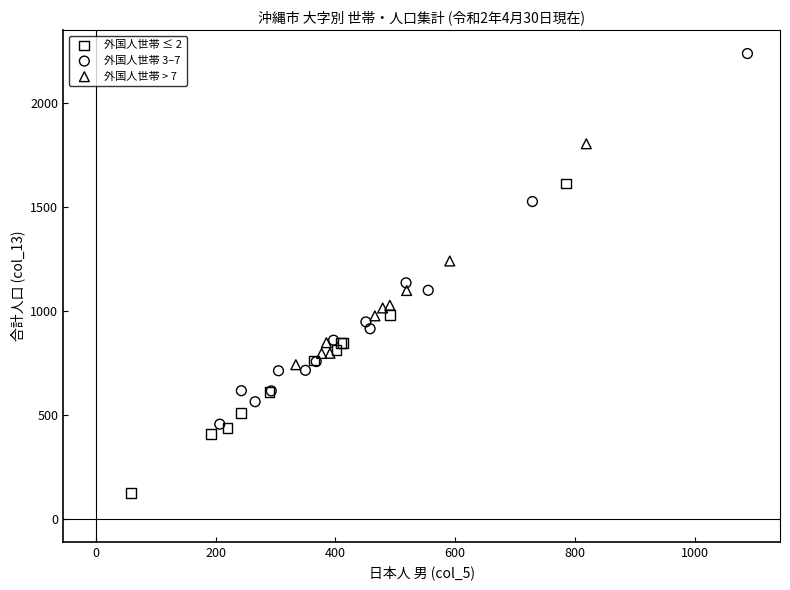

Which series reaches the maximum Y coordinate?

外国人世帯 3–7